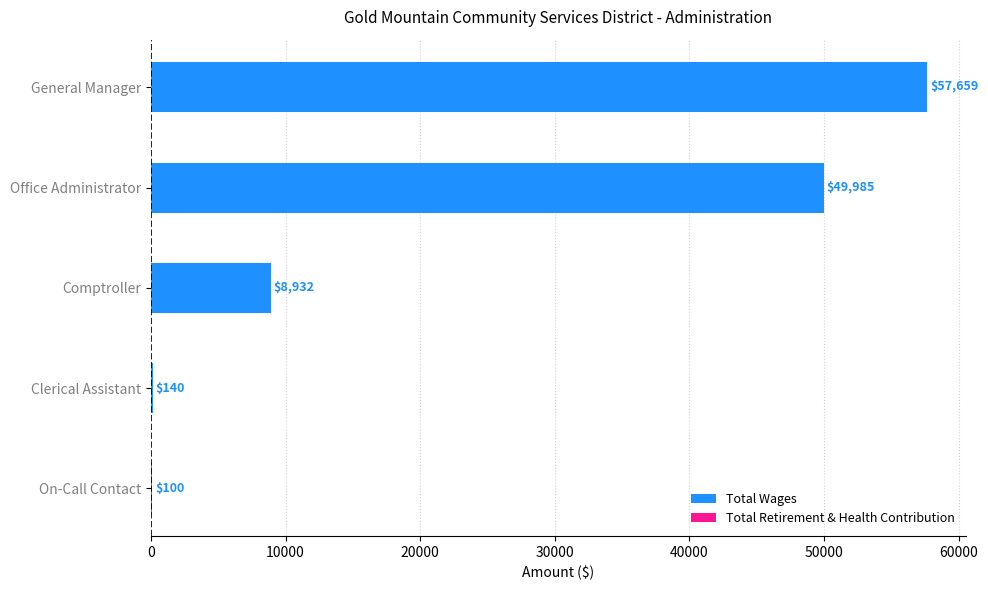

True or false: the data shows 140 at Clerical Assistant.

True